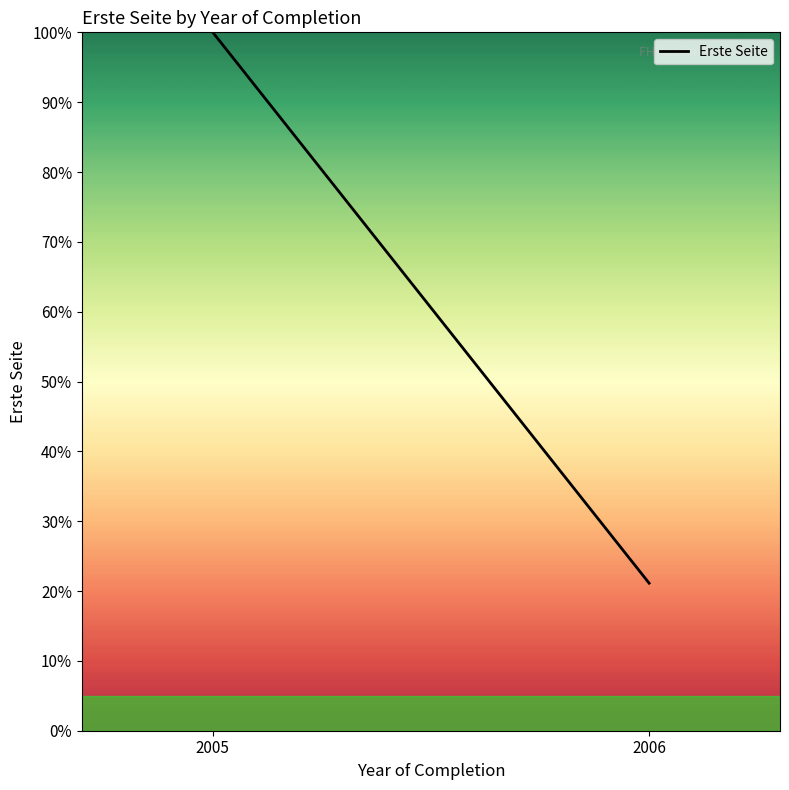

List the labels in order of value, smallest first.

2006, 2005